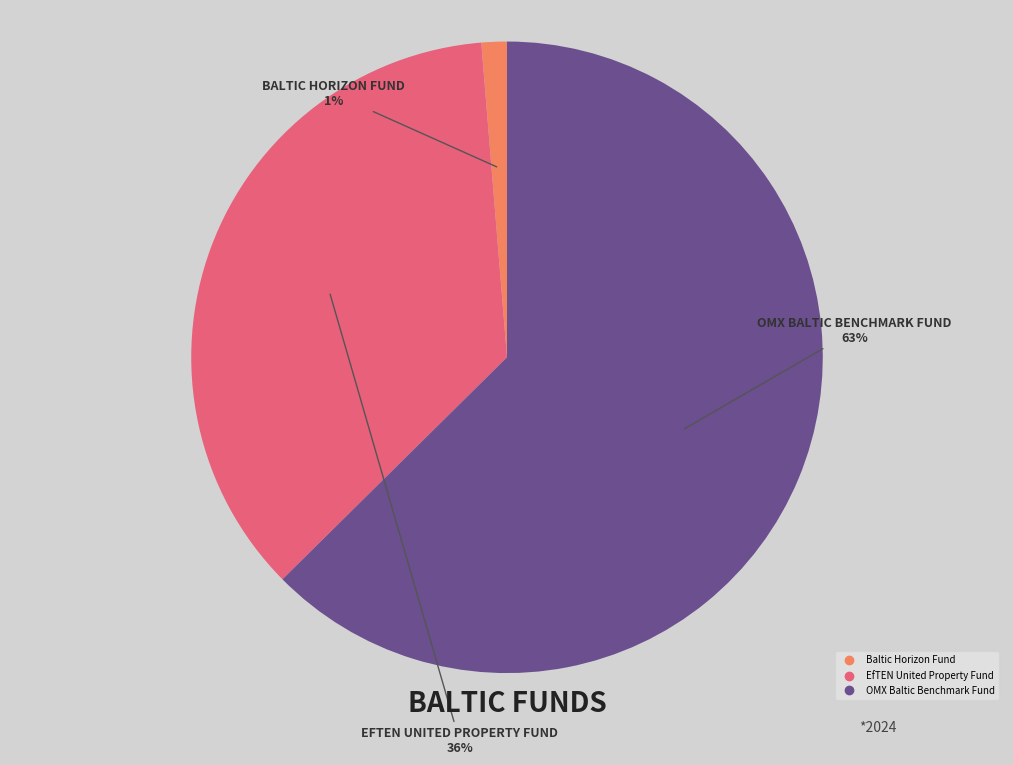

Count the number of slices in the pie.

3